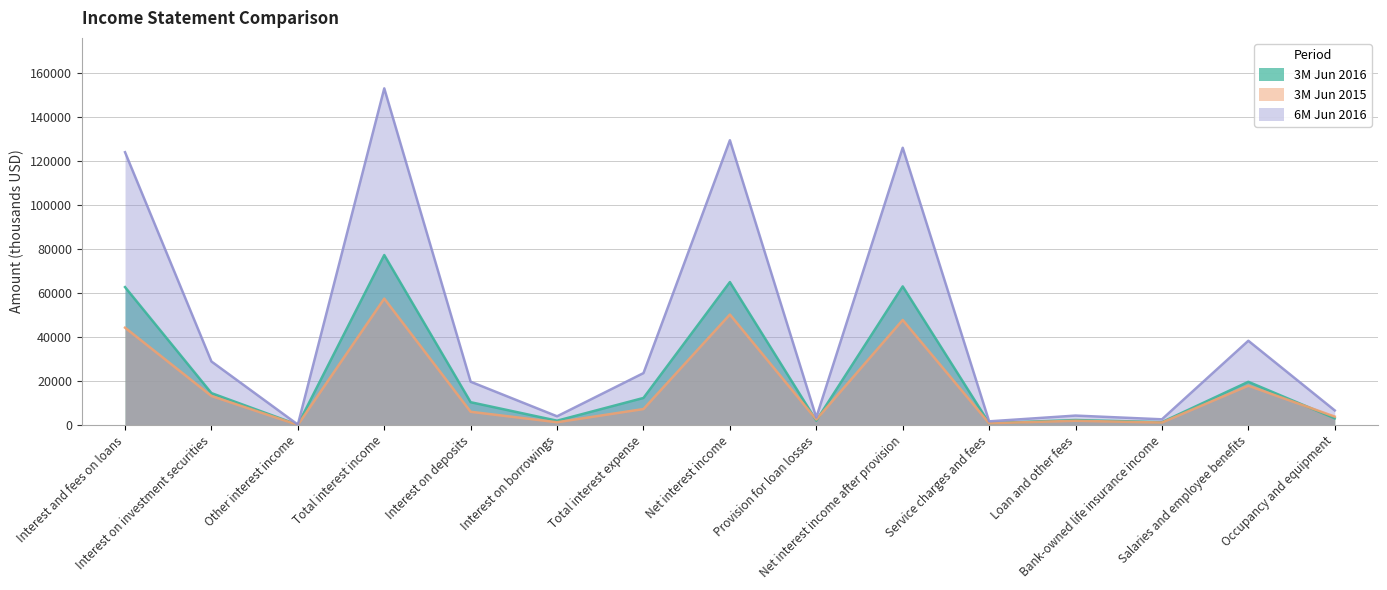

At which category is the sum across all series the highest?

Total interest income